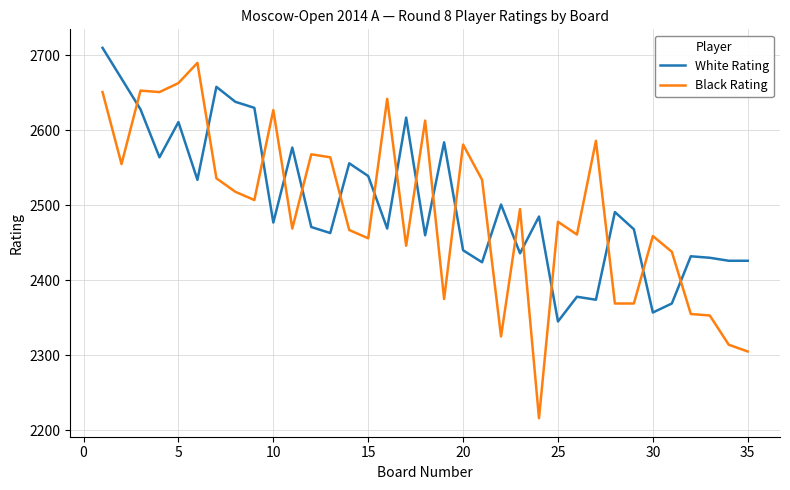

What is the maximum value for White Rating?

2710